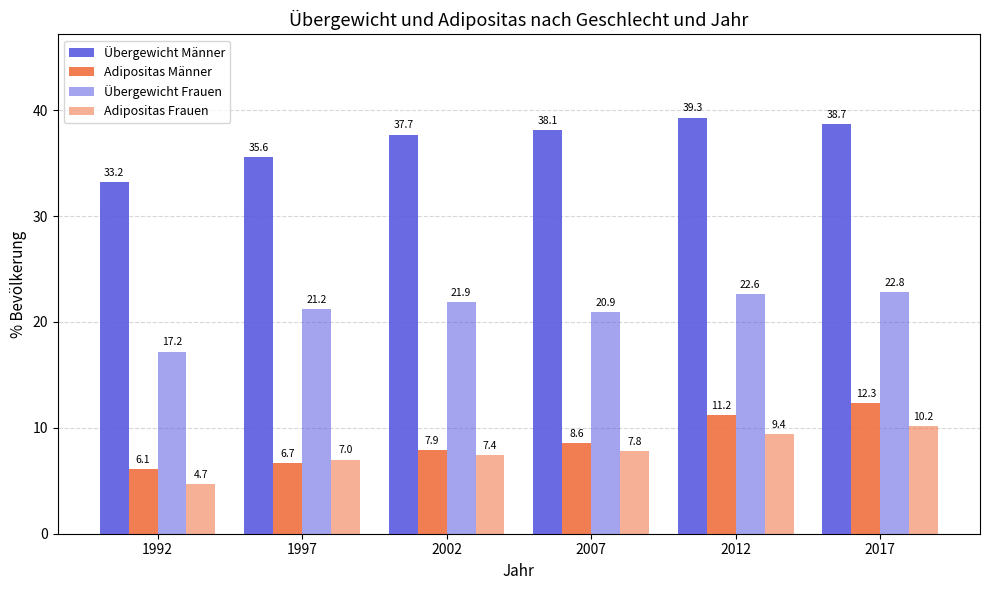

True or false: Adipositas Männer has a value of 4.2 at 1992.

False